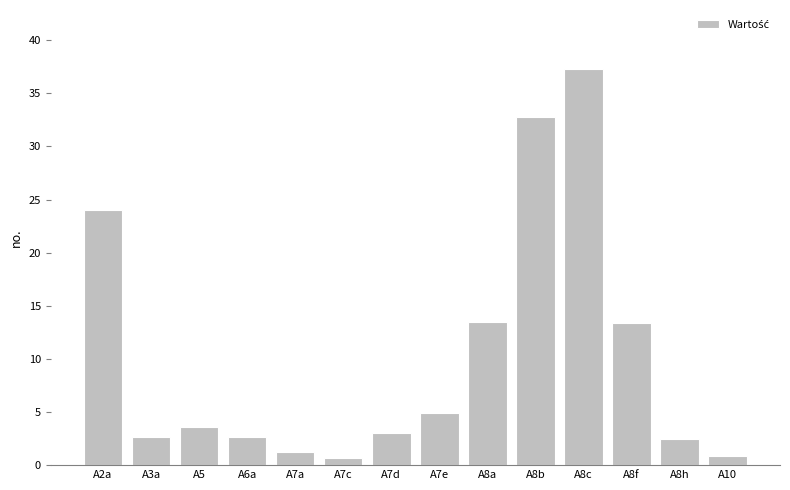

What is the sum of all values?

142.9